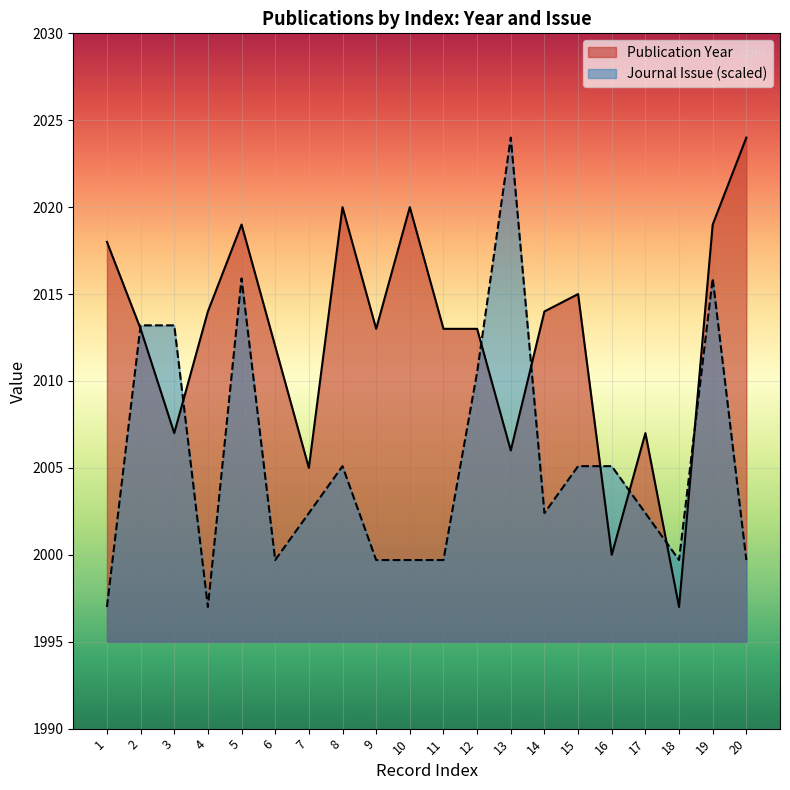

How many series are shown in this chart?

2